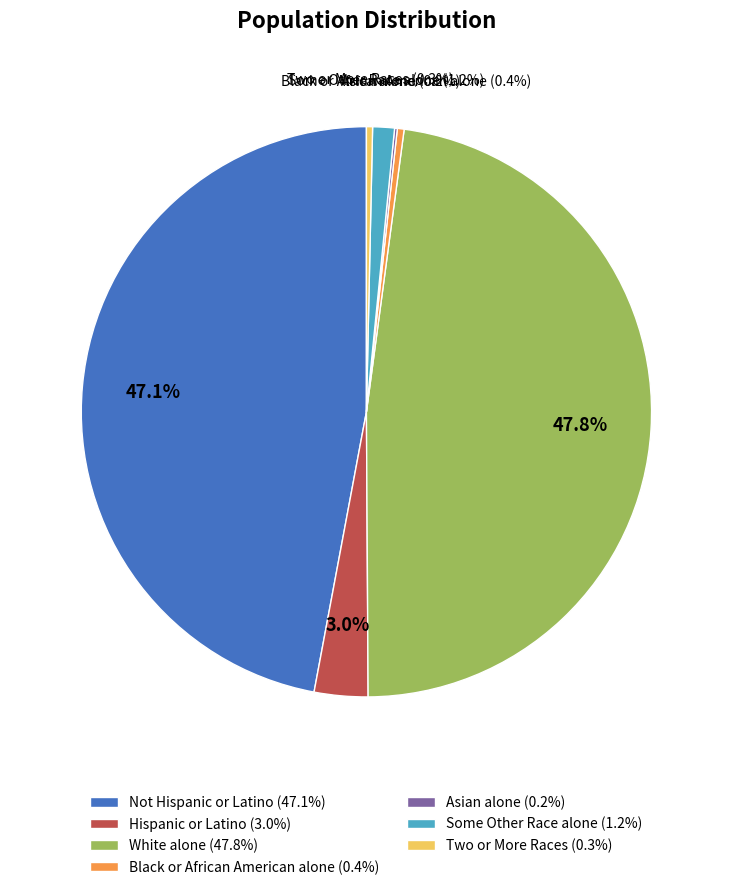

What percentage is NOT represented by Hispanic or Latino (3.0%)?

97.0%